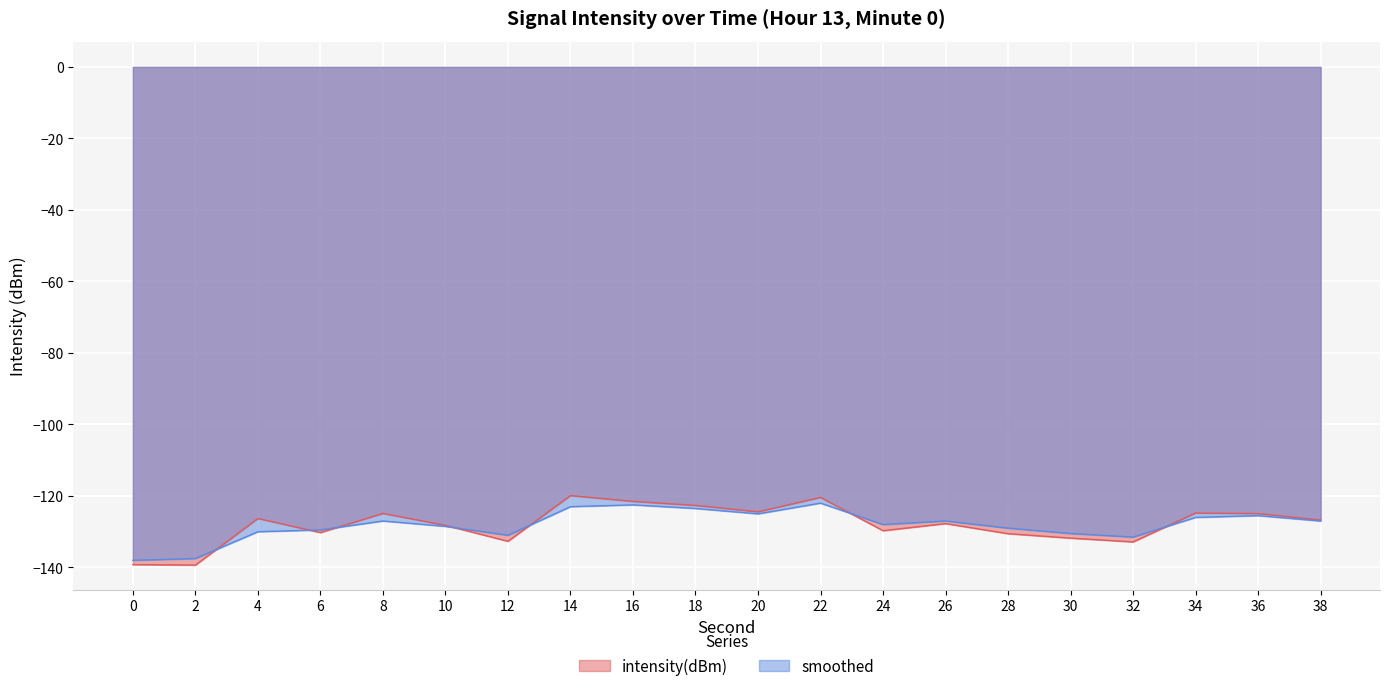

Count the number of data series in this chart.

2